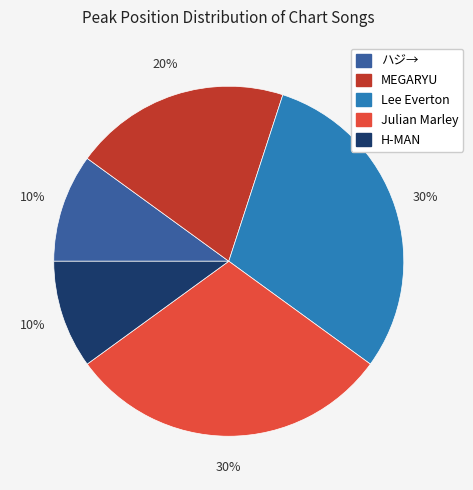

Do Lee Everton and H-MAN together represent more than half of the pie?

No